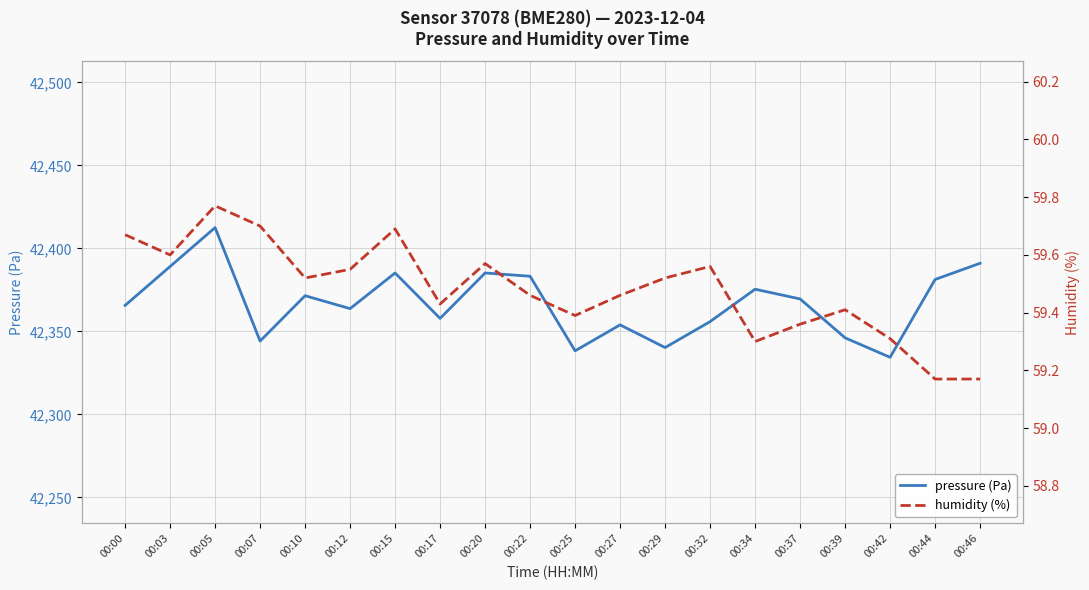

Rank the series at 00:25 from lowest to highest value.

humidity (%), pressure (Pa)